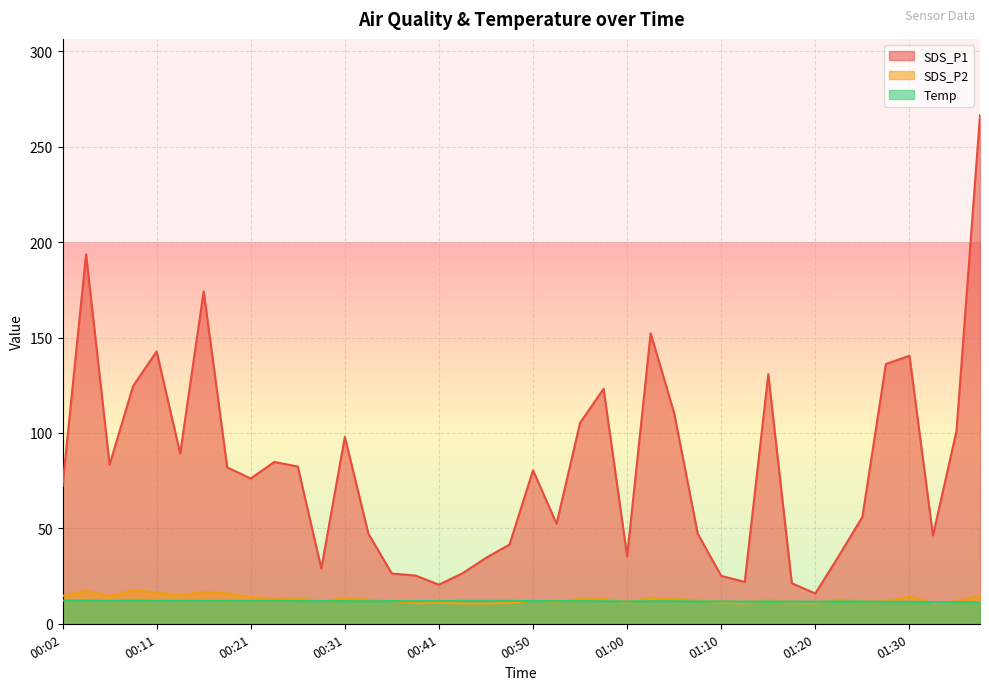

At which label is SDS_P2 closest to 14?

00:21